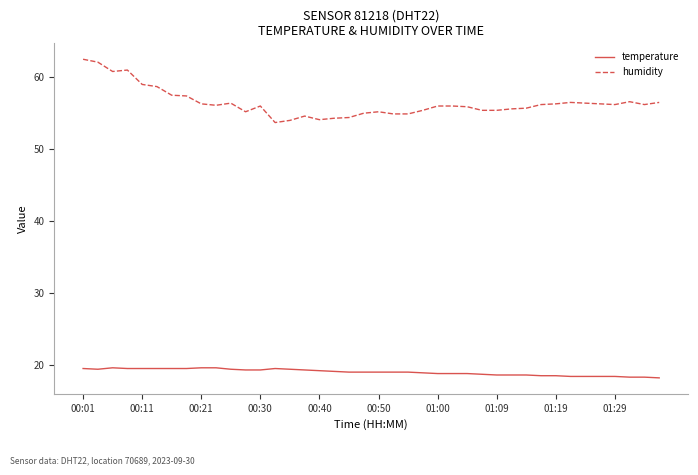

True or false: temperature has more than 1 points higher than both neighbors.

True